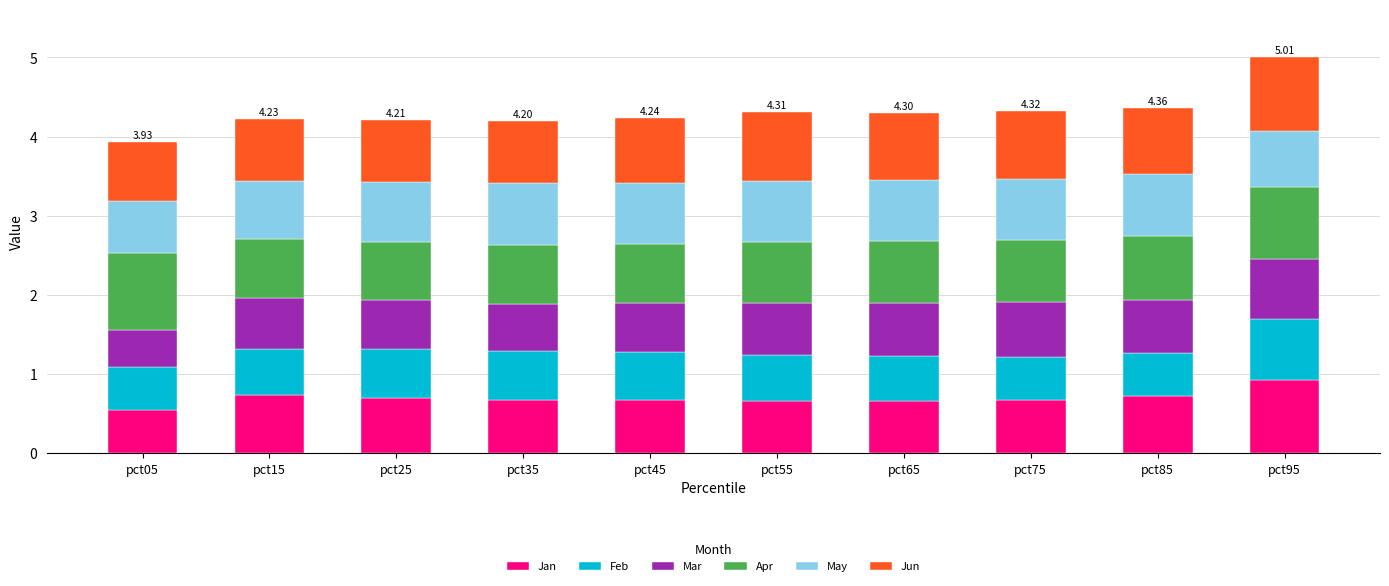

What is the average value of the Jan series?

0.7